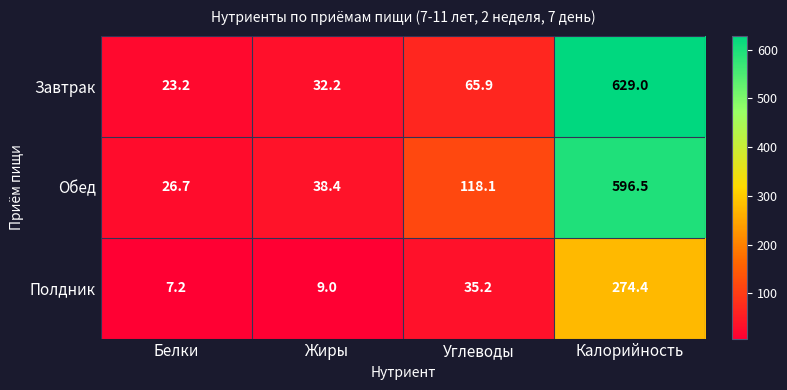

What is the spread (max minus min) of values at Белки?

19.5